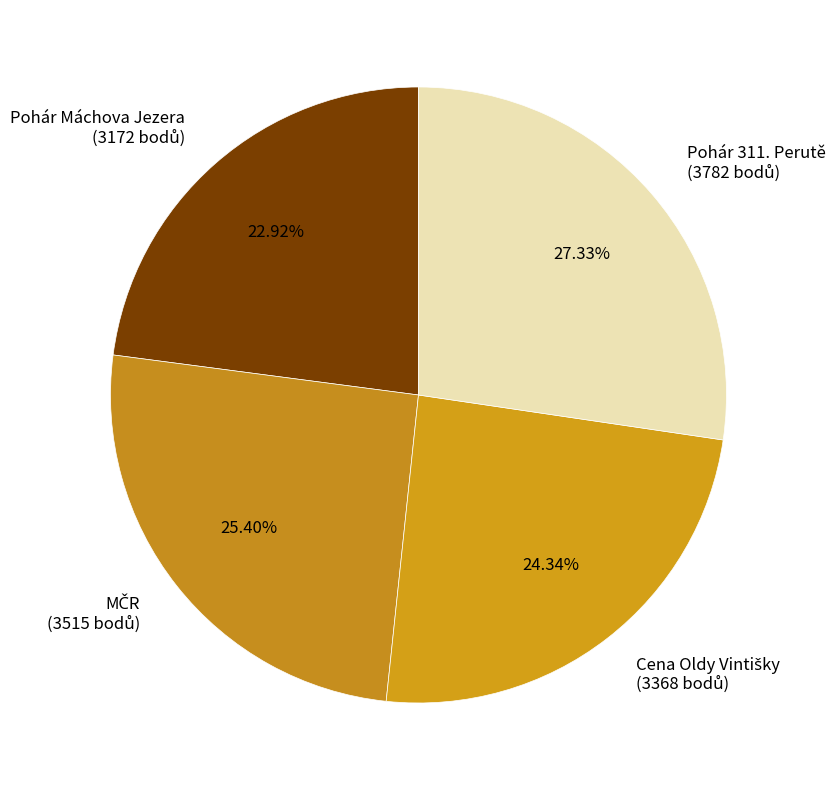

Is there any slice that represents more than half of the pie?

No